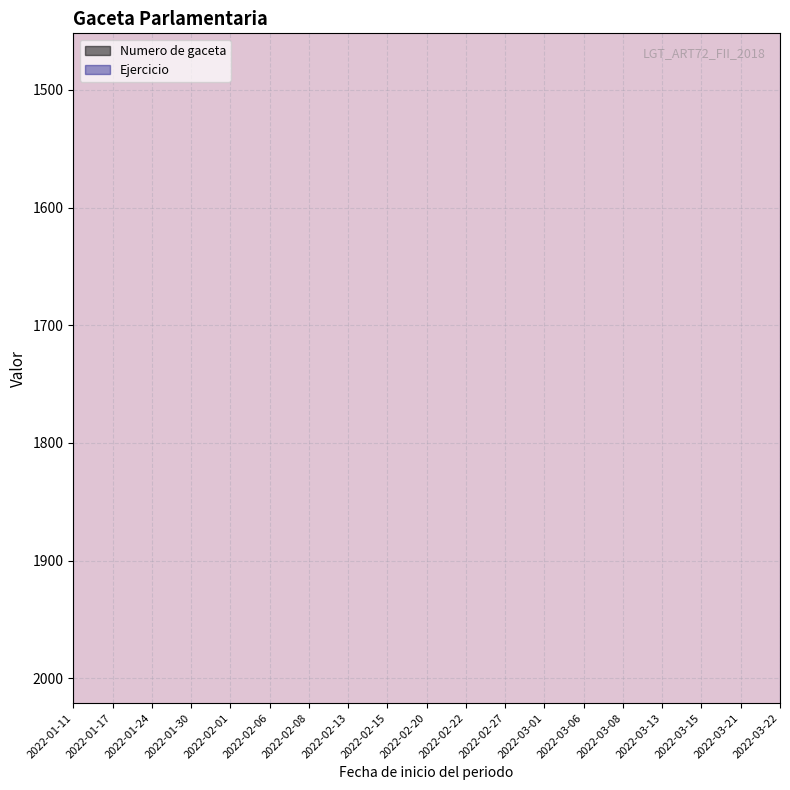

True or false: the data shows 1419 at 2022-02-01.

True